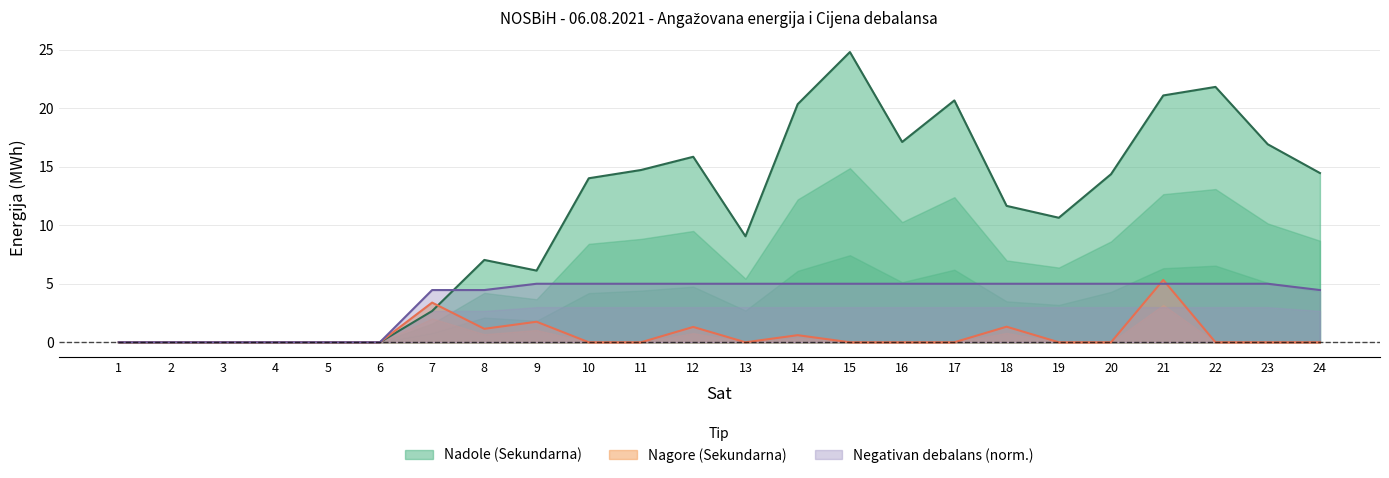

True or false: Negativan debalans (KM/MWh) has a value of 1.3 at 16.

False